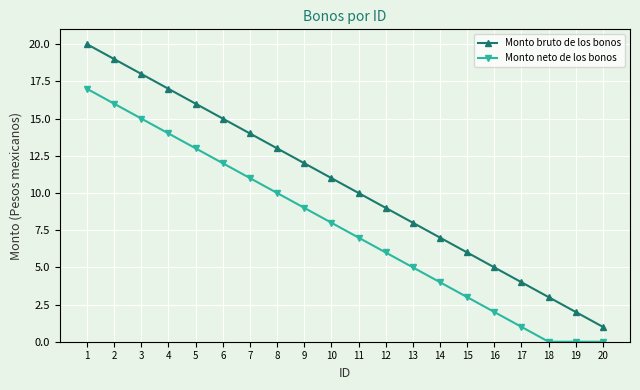

At which label is Monto neto de los bonos closest to 8?

10